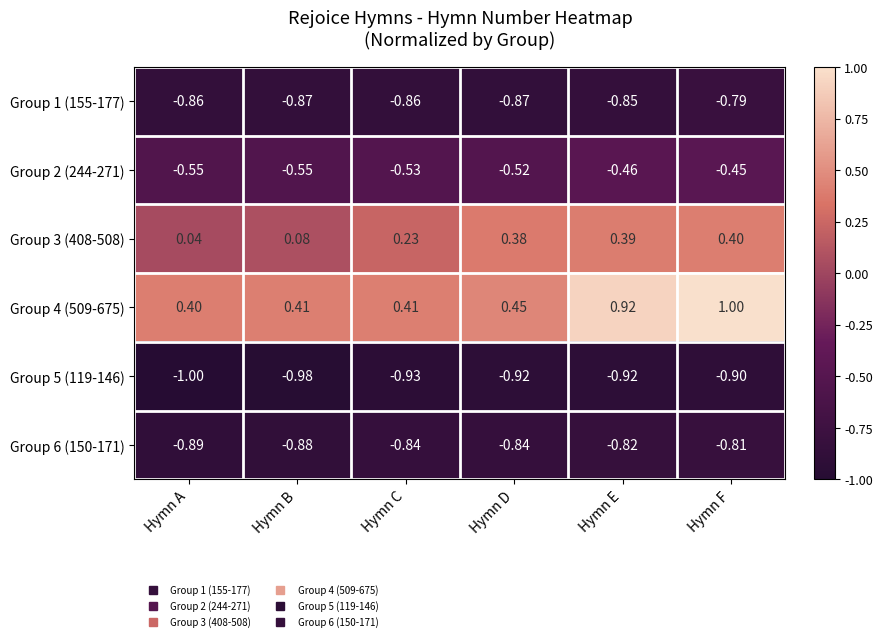

Which series has the largest total across all categories?

Group 4 (509-675)